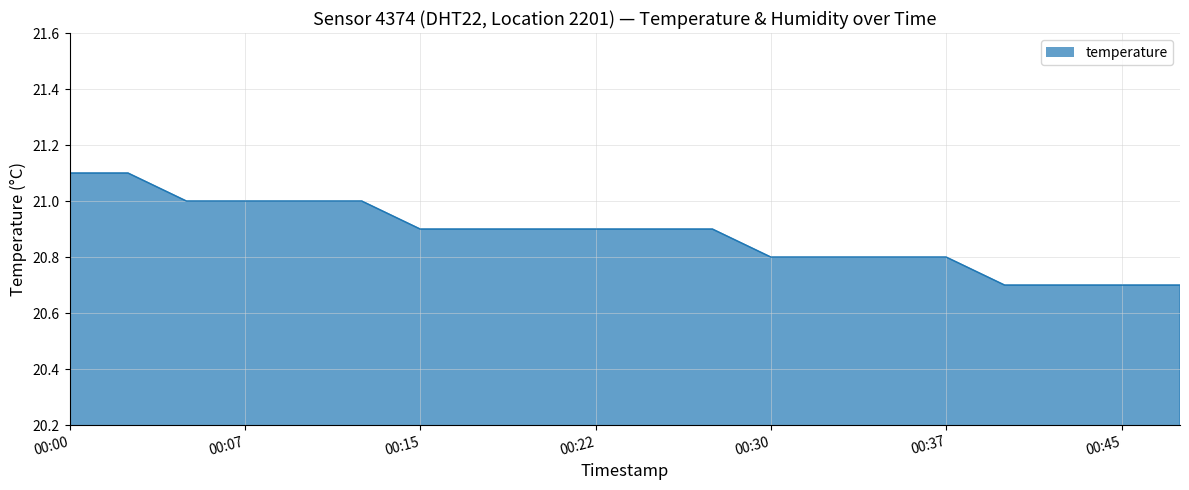

What is the smallest value displayed?

20.7